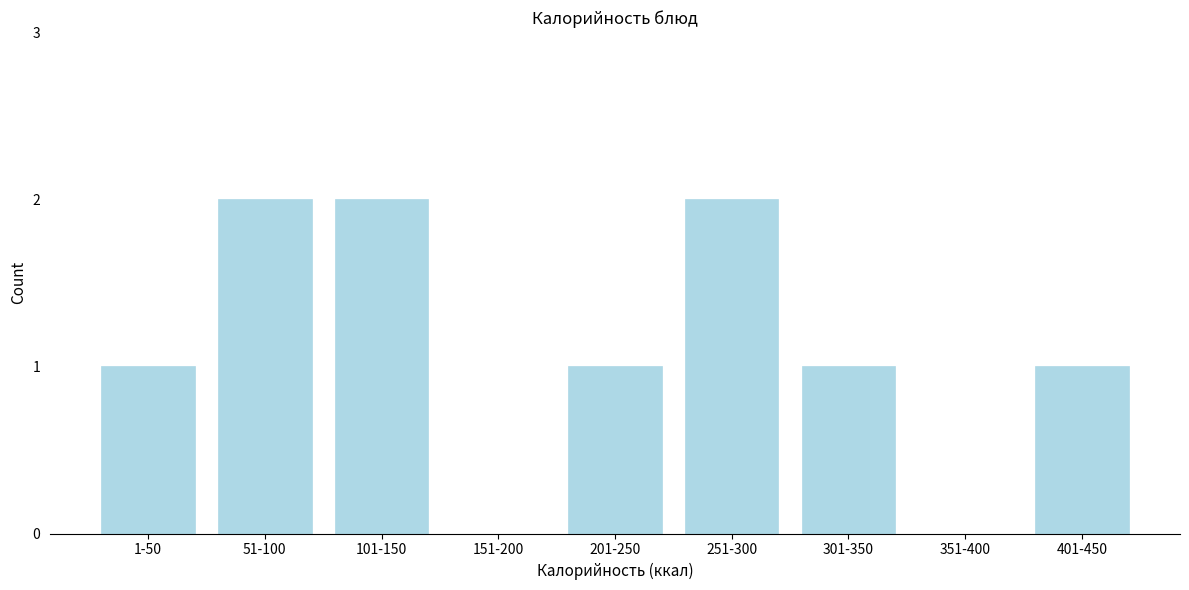

Reading left to right, transcribe all the data shown in this chart.

1-50=1	51-100=2	101-150=2	151-200=0	201-250=1	251-300=2	301-350=1	351-400=0	401-450=1